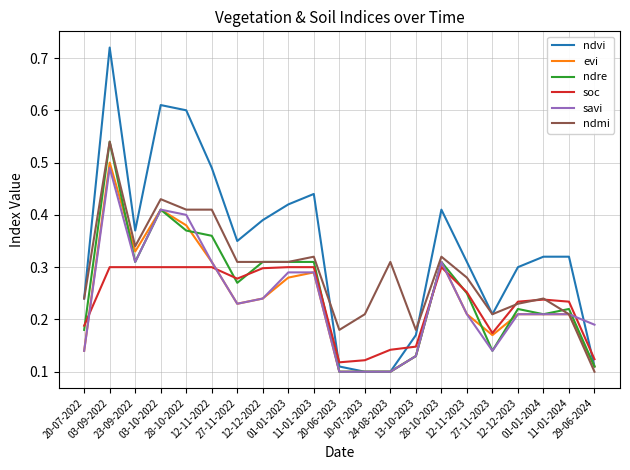

Where do soc and ndmi first cross each other?

27-11-2023 and 12-12-2023